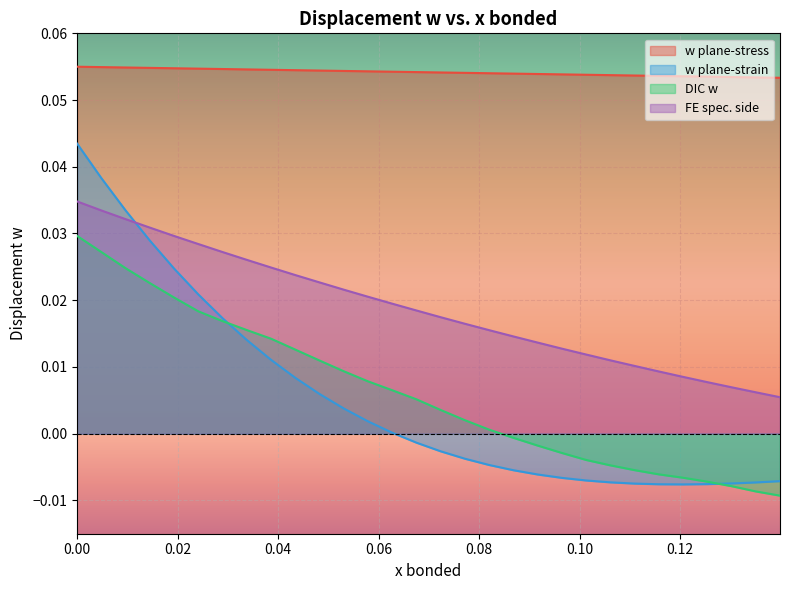

Which series has the largest range (max minus min)?

w plane-strain